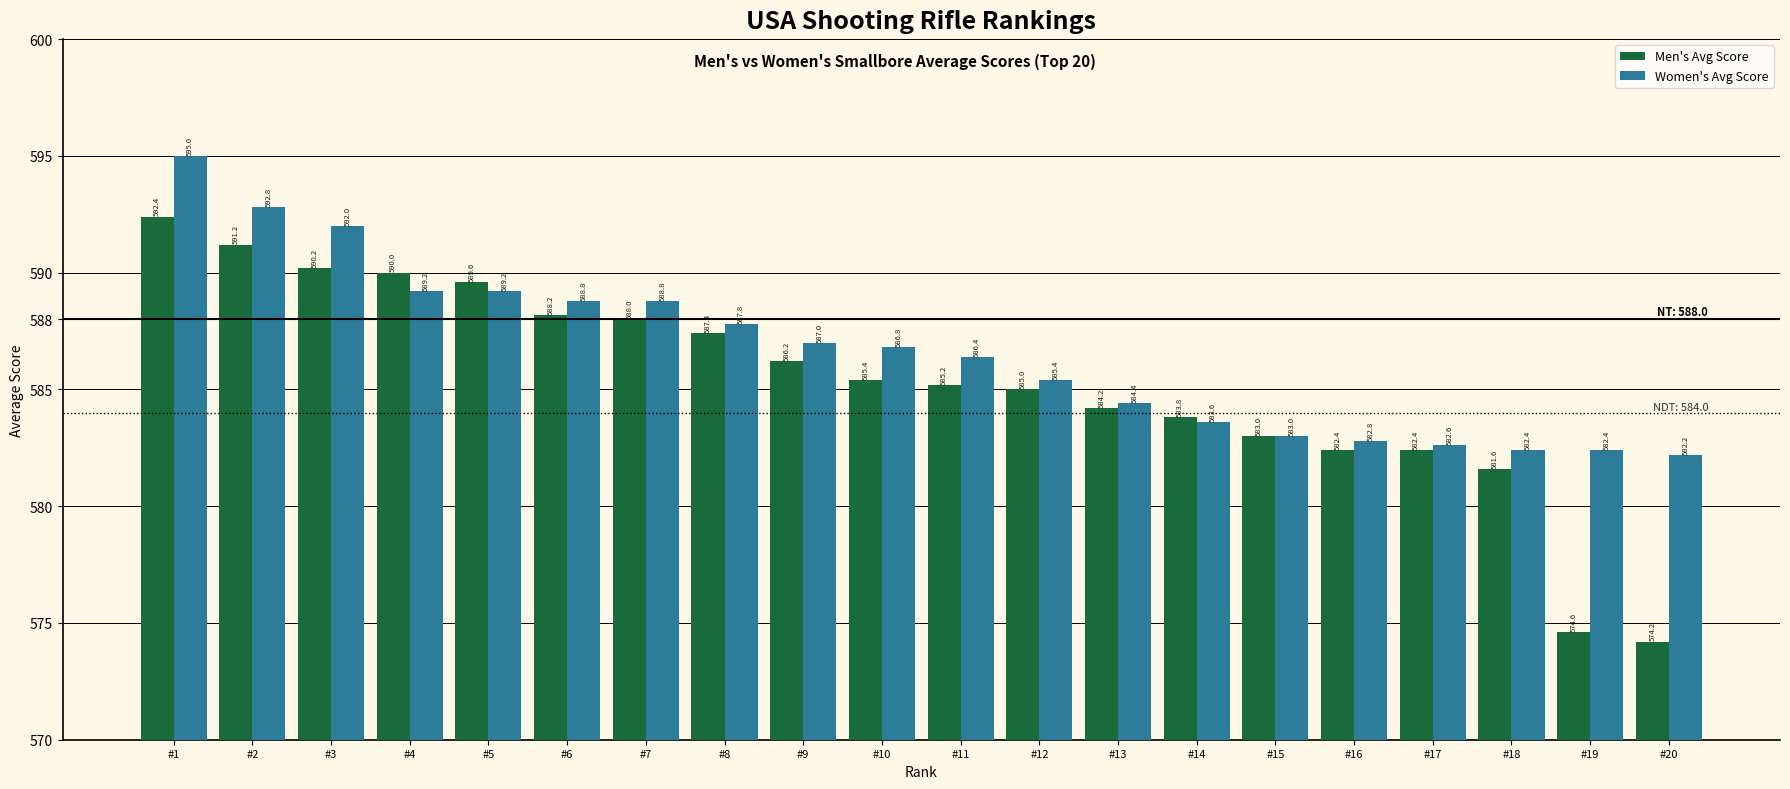

What is the sum of all Men's Avg Score values?

11705.0